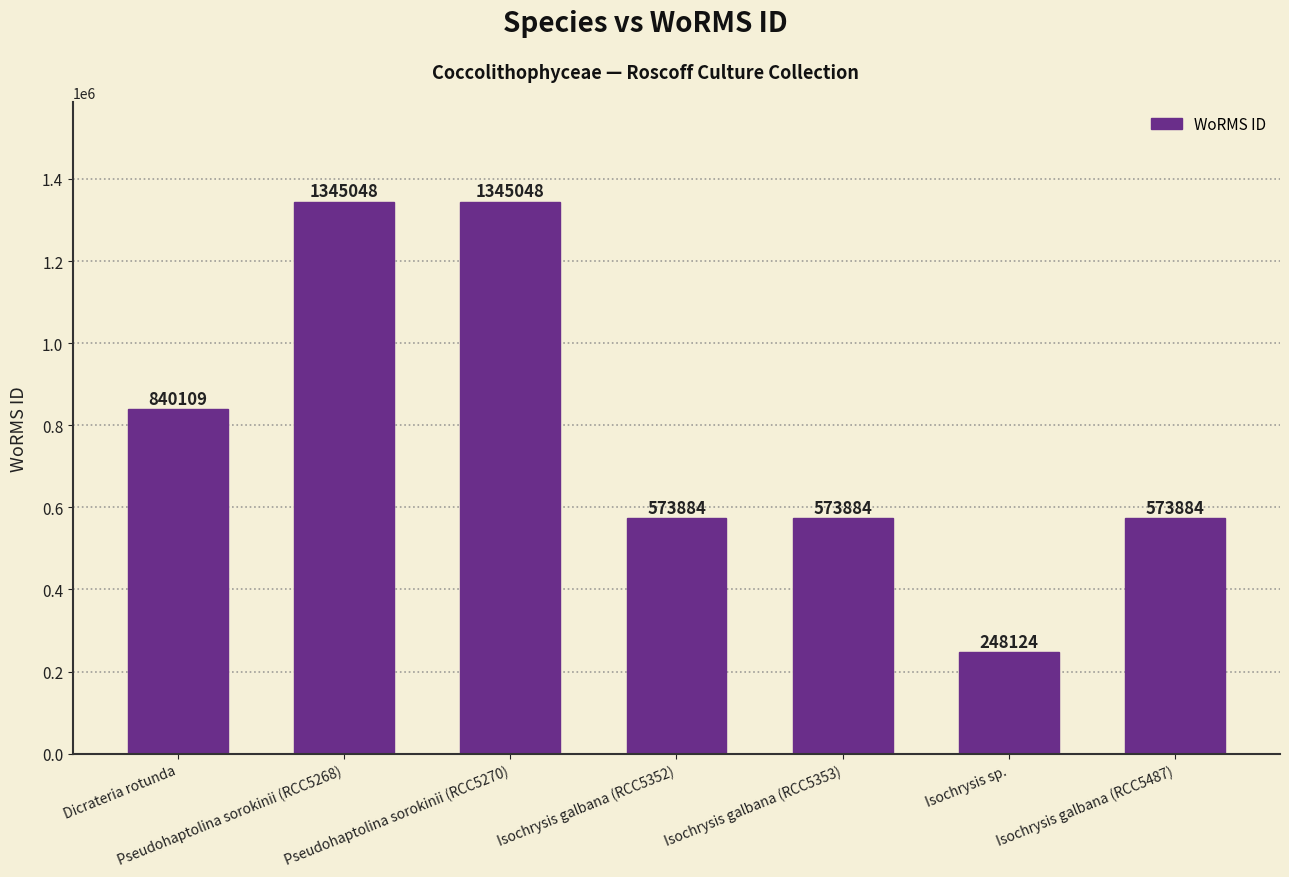

Count the number of categories in the chart.

7